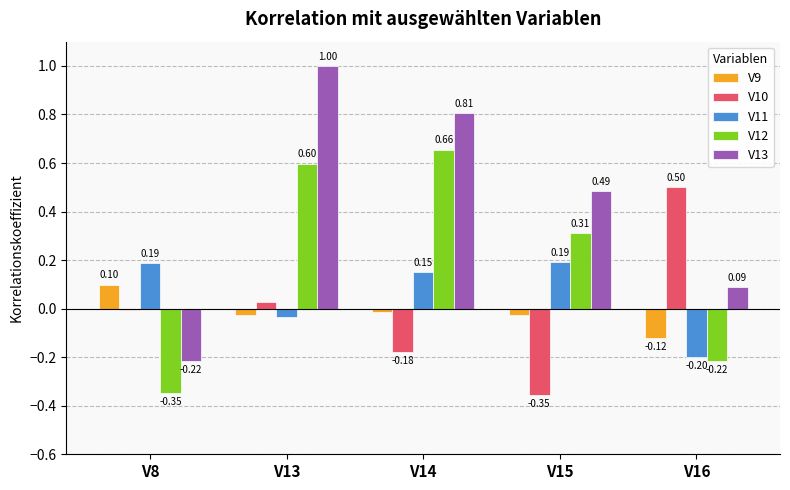

How many groups of bars are there?

5